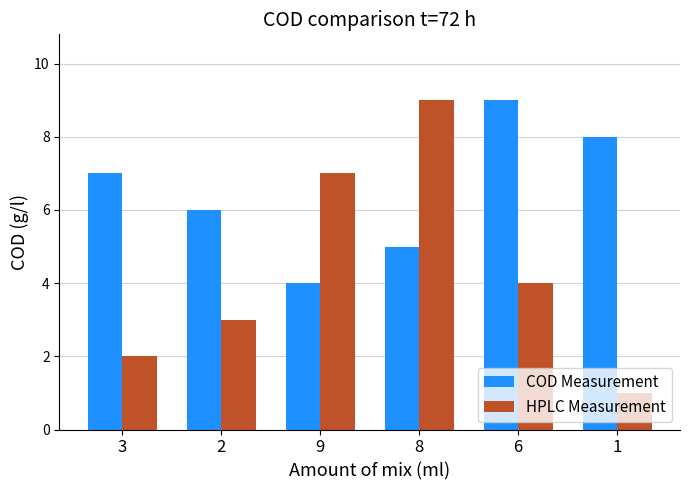

True or false: COD Measurement has a value of 5 at 1.

False